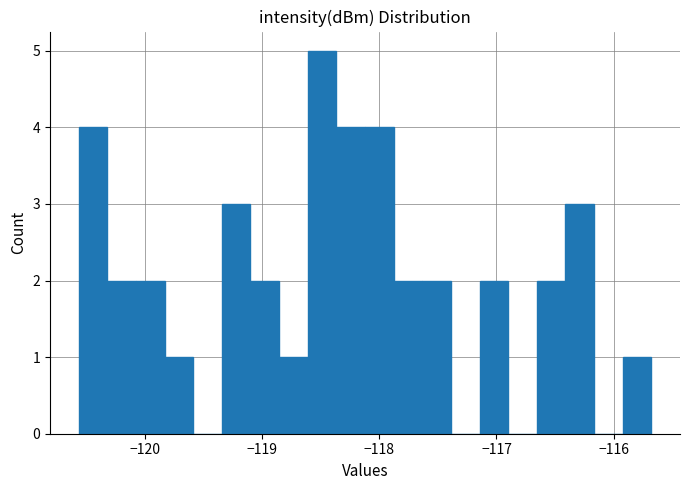

Around what value on the x-axis is the tallest bar? Give the approximate position of its centre, as read against the axis.

-118.5